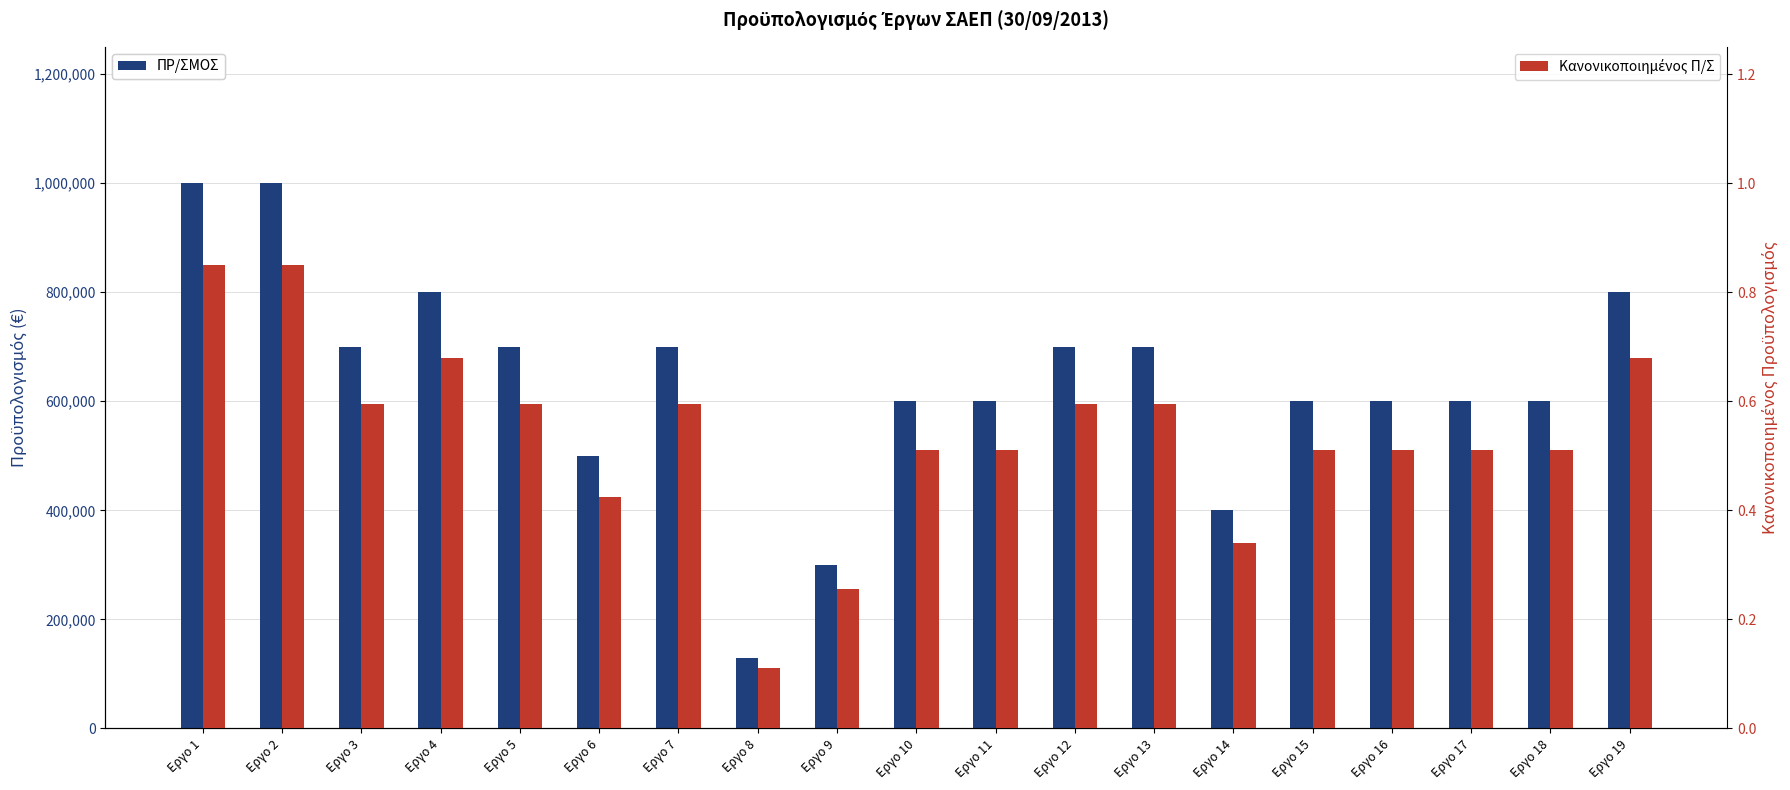

What is the difference between the second highest and minimum values in the ΠΡ/ΣΜΟΣ series?

870000.0